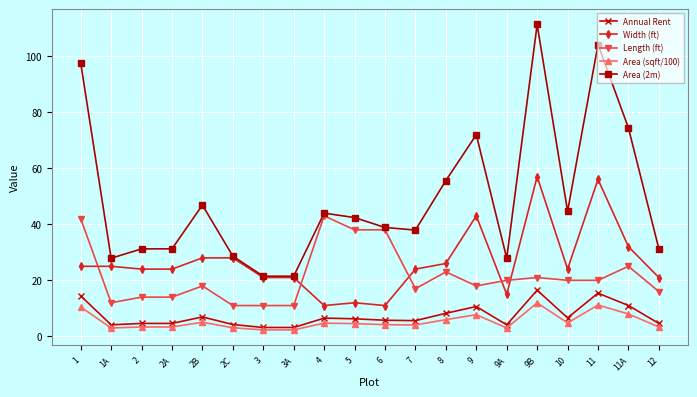

True or false: Area (sqft/100) and Area (2m) cross at least once.

False